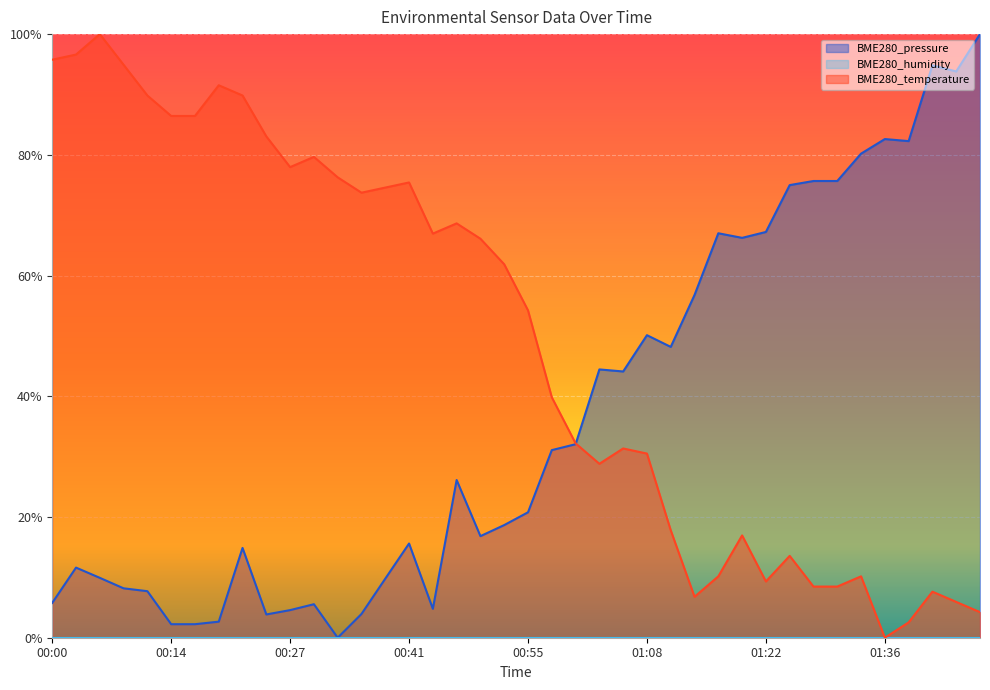

At 01:39, list the series in order from smallest to largest.

BME280_temperature, BME280_pressure